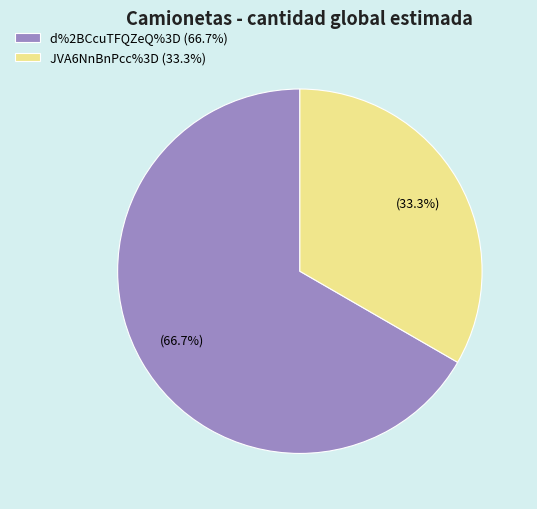

Count the number of slices in the pie.

2